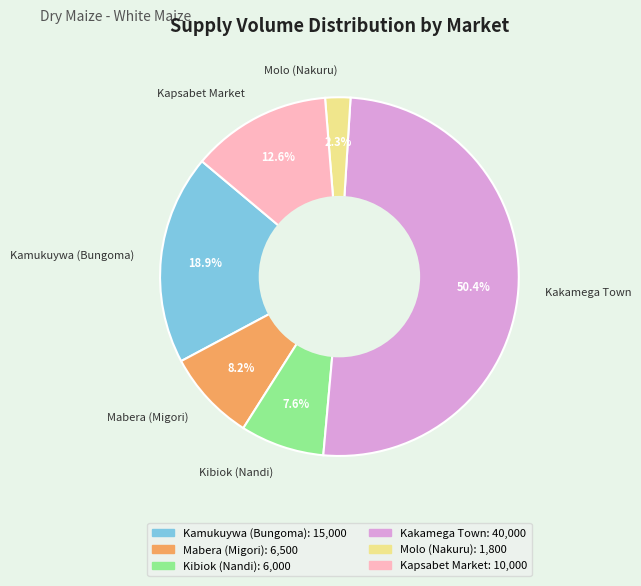

To the nearest percent, what is the average slice percentage?

17%